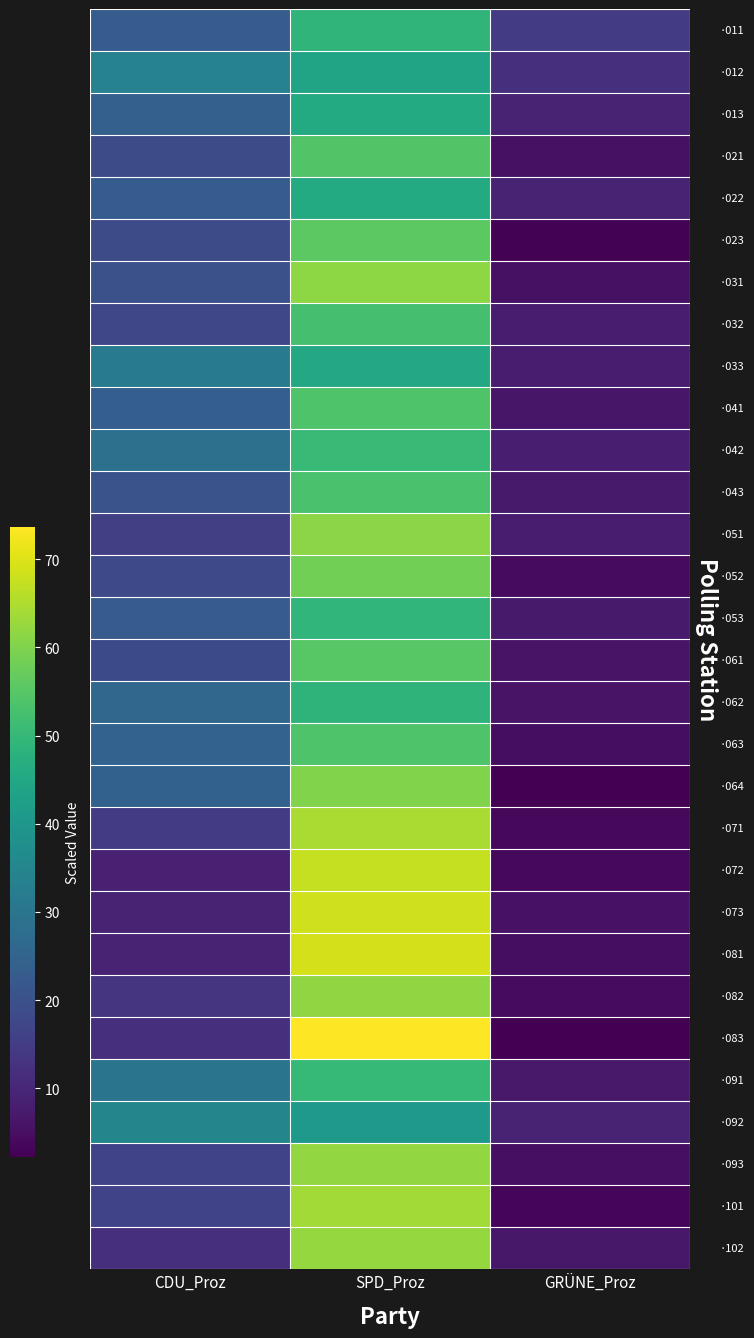

Which label corresponds to the largest value in the chart?

SPD_Proz